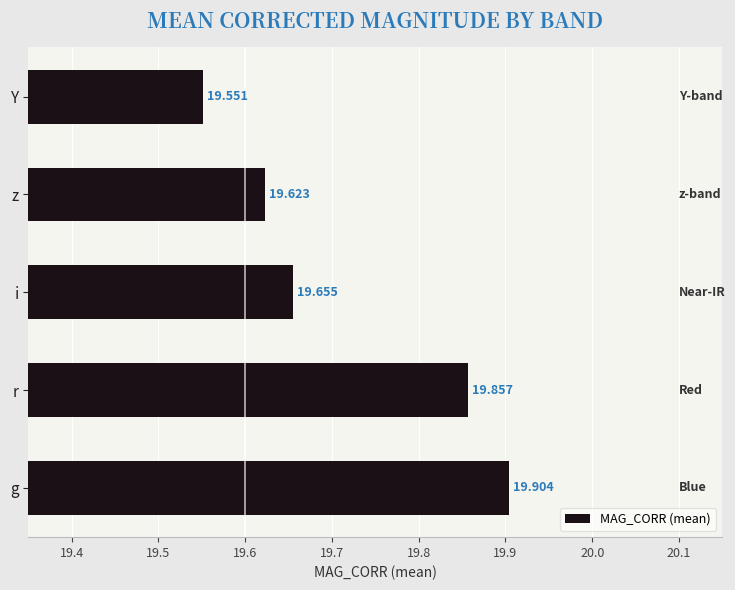

What is the difference between the second highest and second lowest values?

0.2